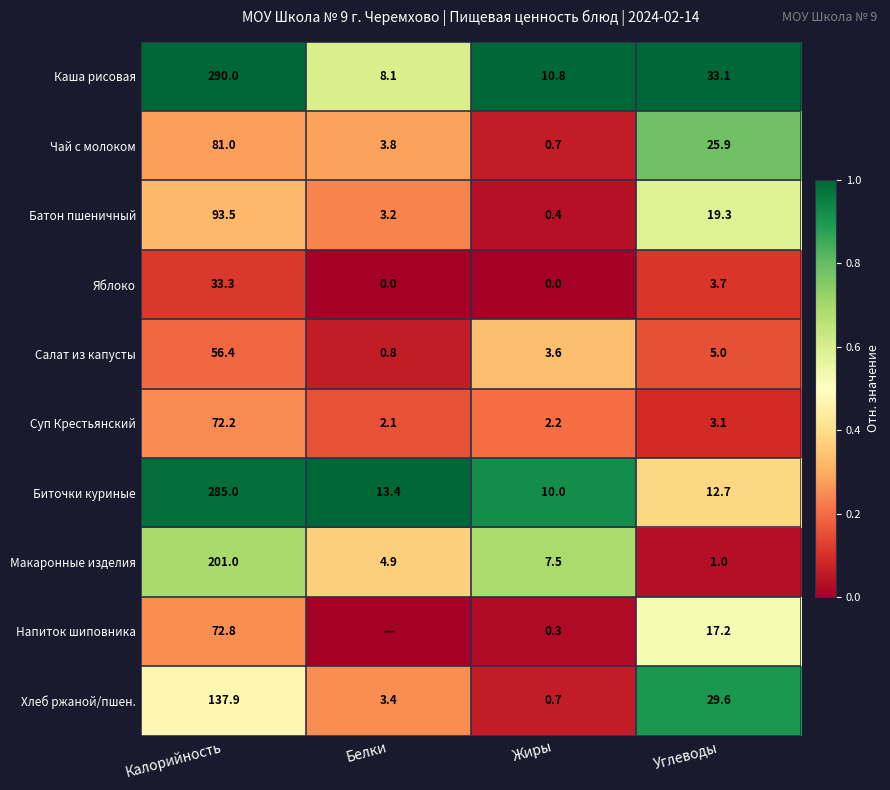

Which series changed the most between Калорийность and Жиры?

Каша рисовая